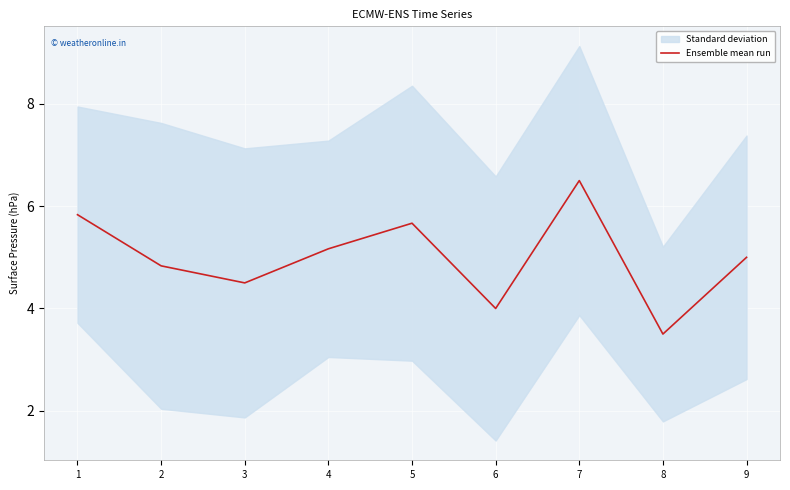

Rank the categories by value from lowest to highest.

8, 6, 3, 2, 9, 4, 5, 1, 7